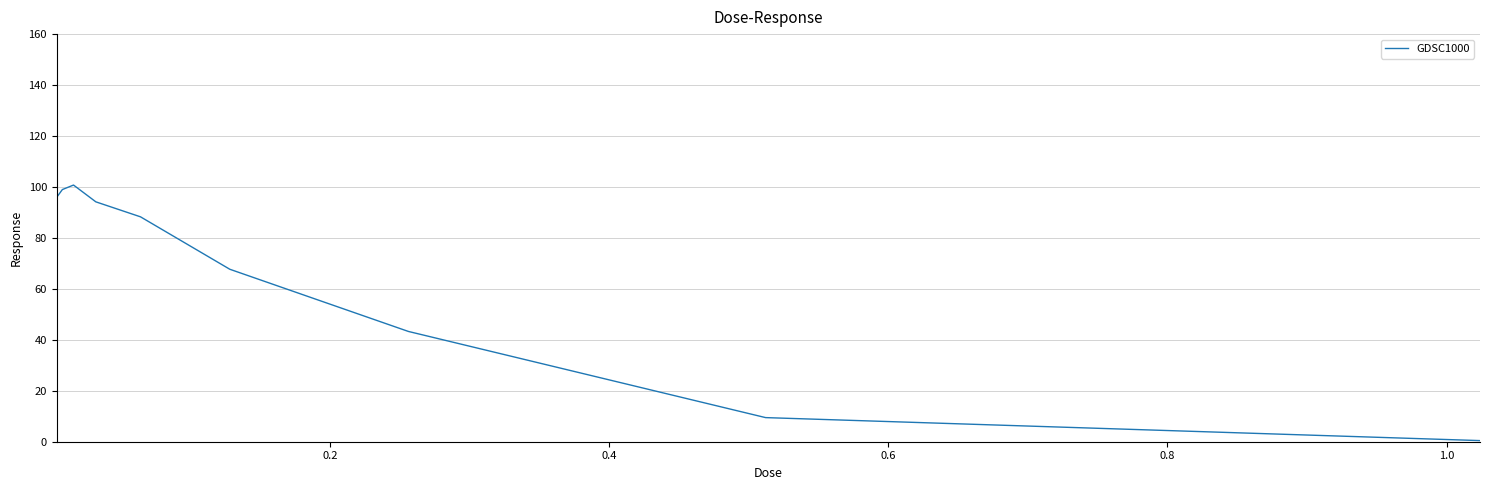

What is the maximum value shown in the chart?

100.8